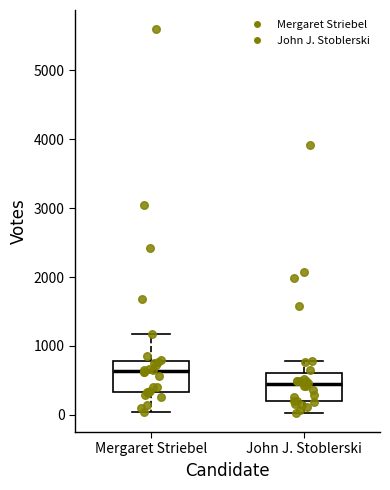

Reading left to right, transcribe this box plot: for each box, give where its median line is, the range the box spans, and where its two whiskers end, as read against the y-axis. The values are not printed on the chart, so give them approximately, as read against the axis.

Mergaret Striebel: median 600, box 300 to 800, whiskers 0 to 1200
John J. Stoblerski: median 400, box 200 to 600, whiskers 0 to 800